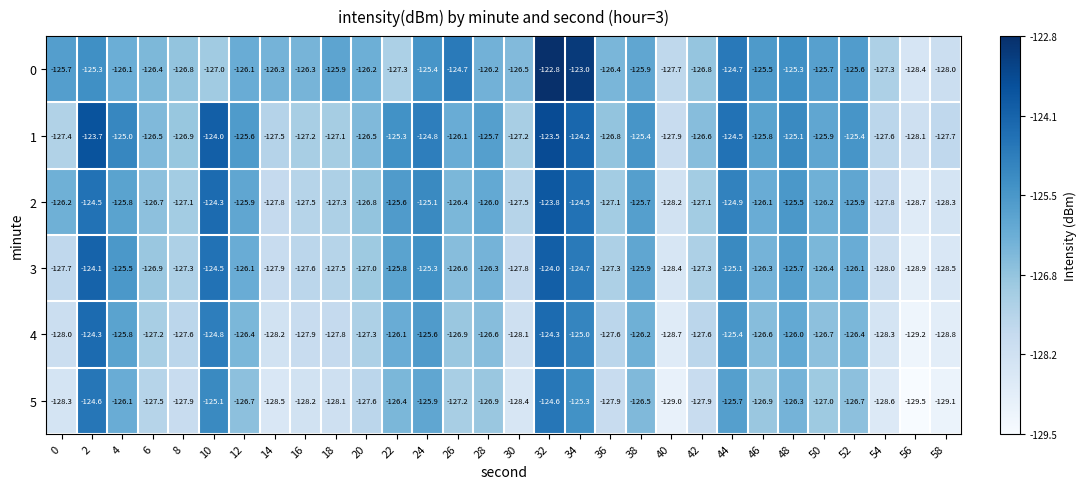

Is it true that 4 equals -128.0 at 0?

True